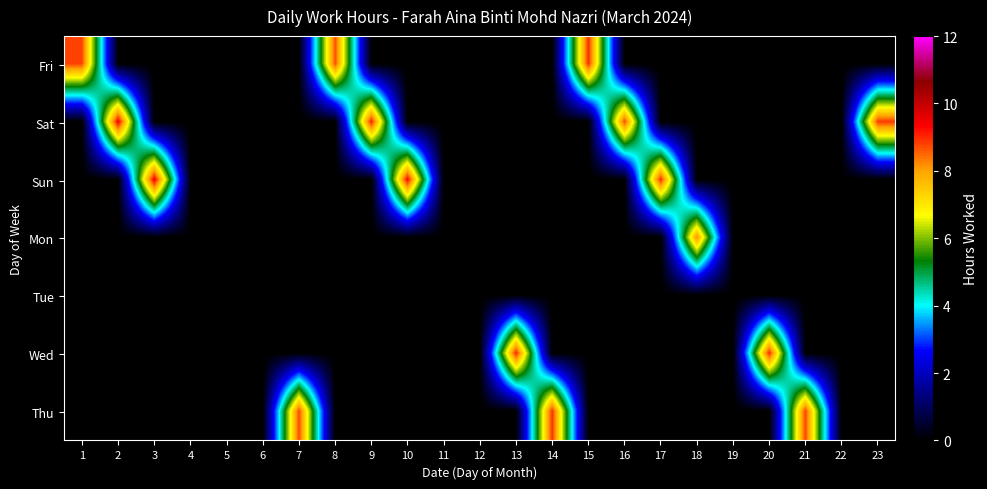

Reading left to right, extract all data points from this chart.

Fri: 1=8.8	2=0.0	3=0.0	4=0.0	5=0.0	6=0.0	7=0.0	8=8.7	9=0.0	10=0.0	11=0.0	12=0.0	13=0.0	14=0.0	15=9.0	16=0.0	17=0.0	18=0.0	19=0.0	20=0.0	21=0.0	22=0.0	23=0.0
Sat: 1=0.0	2=9.5	3=0.0	4=0.0	5=0.0	6=0.0	7=0.0	8=0.0	9=9.1	10=0.0	11=0.0	12=0.0	13=0.0	14=0.0	15=0.0	16=8.7	17=0.0	18=0.0	19=0.0	20=0.0	21=0.0	22=0.0	23=8.9
Sun: 1=0.0	2=0.0	3=9.5	4=0.0	5=0.0	6=0.0	7=0.0	8=0.0	9=0.0	10=9.3	11=0.0	12=0.0	13=0.0	14=0.0	15=0.0	16=0.0	17=9.0	18=0.0	19=0.0	20=0.0	21=0.0	22=0.0	23=0.0
Mon: 1=0.0	2=0.0	3=0.0	4=0.0	5=0.0	6=0.0	7=0.0	8=0.0	9=0.0	10=0.0	11=0.0	12=0.0	13=0.0	14=0.0	15=0.0	16=0.0	17=0.0	18=8.2	19=0.0	20=0.0	21=0.0	22=0.0	23=0.0
Tue: 1=0.0	2=0.0	3=0.0	4=0.0	5=0.0	6=0.0	7=0.0	8=0.0	9=0.0	10=0.0	11=0.0	12=0.0	13=0.0	14=0.0	15=0.0	16=0.0	17=0.0	18=0.0	19=0.0	20=0.0	21=0.0	22=0.0	23=0.0
Wed: 1=0.0	2=0.0	3=0.0	4=0.0	5=0.0	6=0.0	7=0.0	8=0.0	9=0.0	10=0.0	11=0.0	12=0.0	13=9.1	14=0.0	15=0.0	16=0.0	17=0.0	18=0.0	19=0.0	20=9.0	21=0.0	22=0.0	23=0.0
Thu: 1=0.0	2=0.0	3=0.0	4=0.0	5=0.0	6=0.0	7=8.7	8=0.0	9=0.0	10=0.0	11=0.0	12=0.0	13=0.0	14=8.9	15=0.0	16=0.0	17=0.0	18=0.0	19=0.0	20=0.0	21=8.8	22=0.0	23=0.0